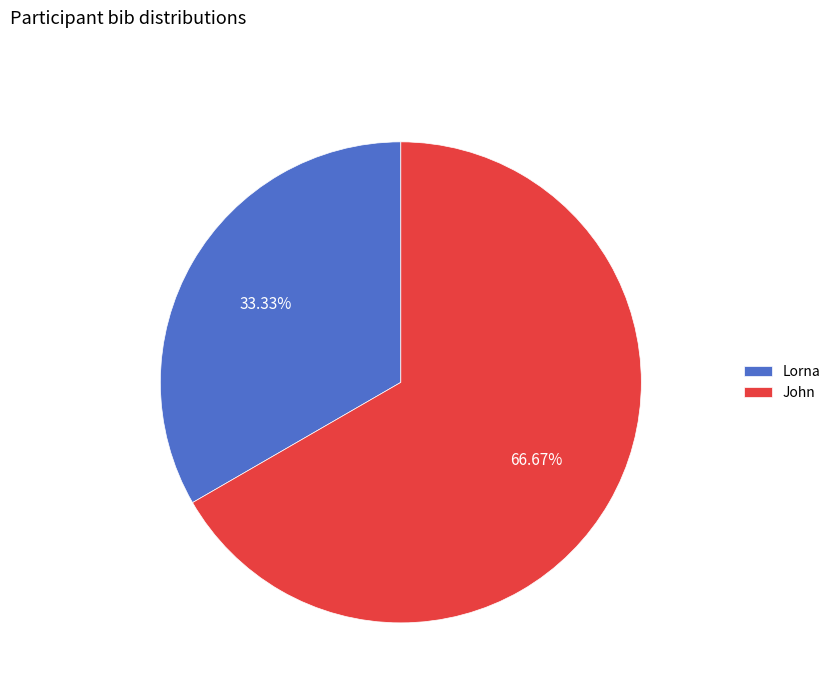

How many slices are in this pie chart?

2